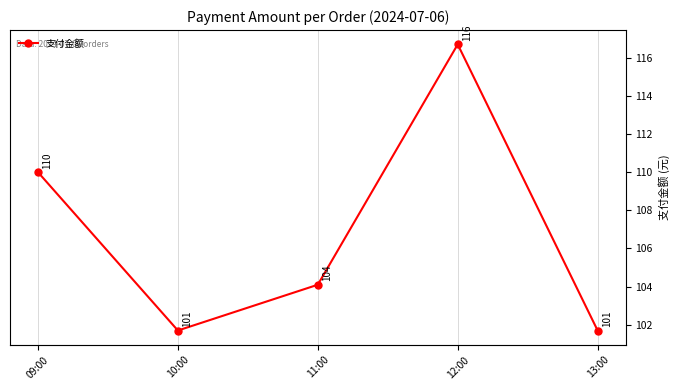

Where does the data first go above 104?

09:00